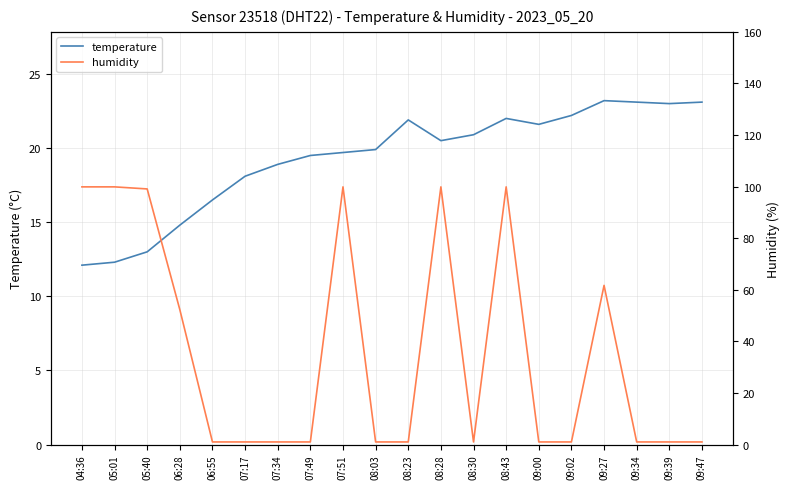

What is the value of the humidity point at the 3rd from the left?

99.1